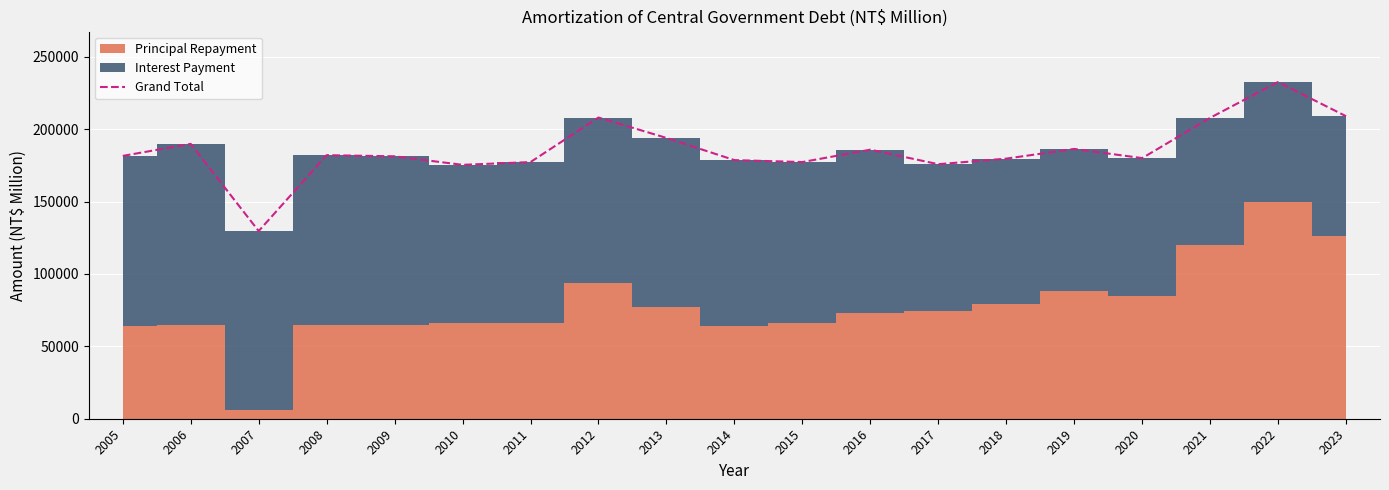

True or false: the data shows 292335 at 2016.

False